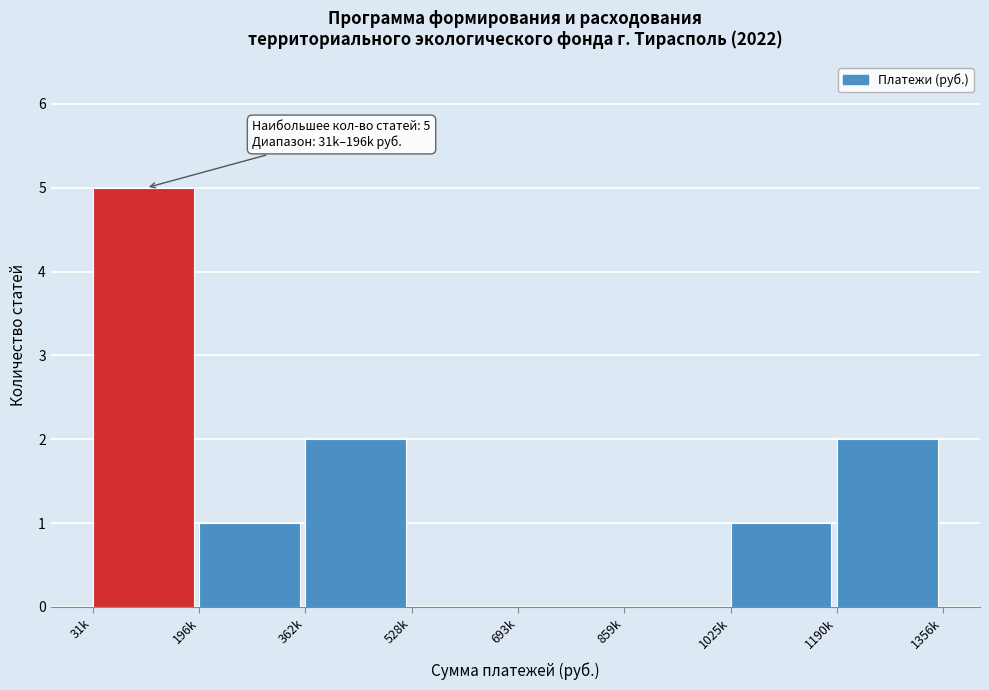

Reading right to left, extract all data points from this chart.

1190k=2	1025k=1	859k=0	693k=0	528k=0	362k=2	196k=1	31k=5